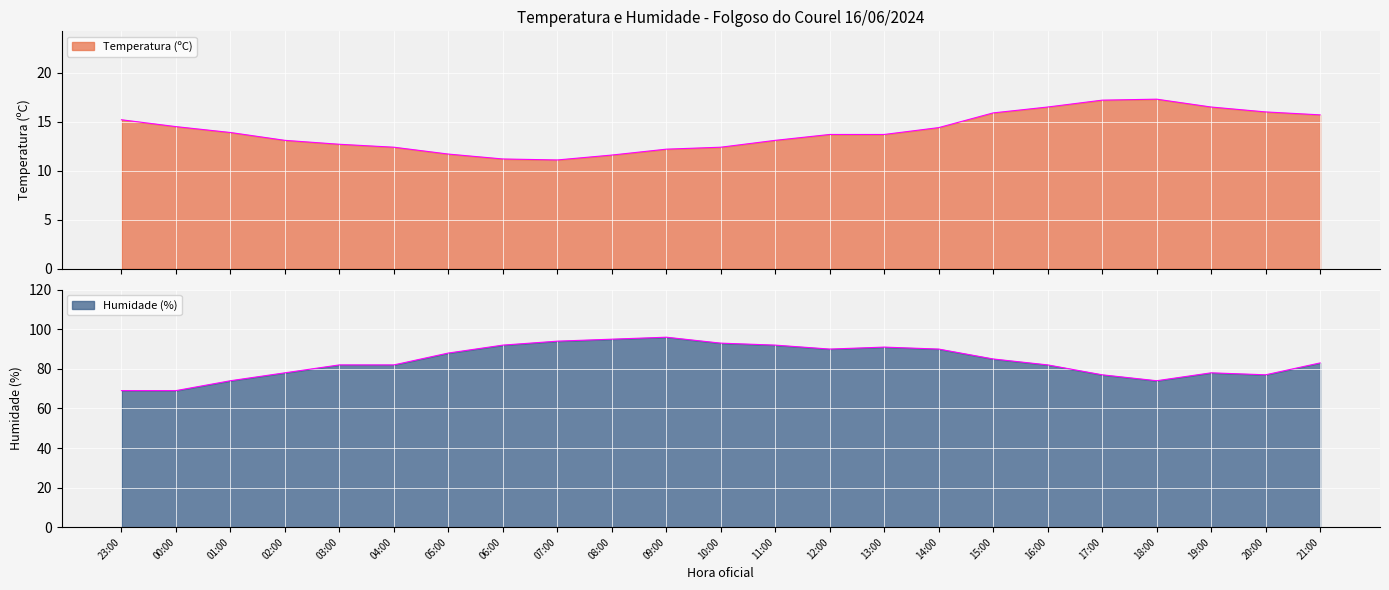

Rank the series by their maximum value, from highest to lowest.

Humidade (%), Temperatura (ºC)